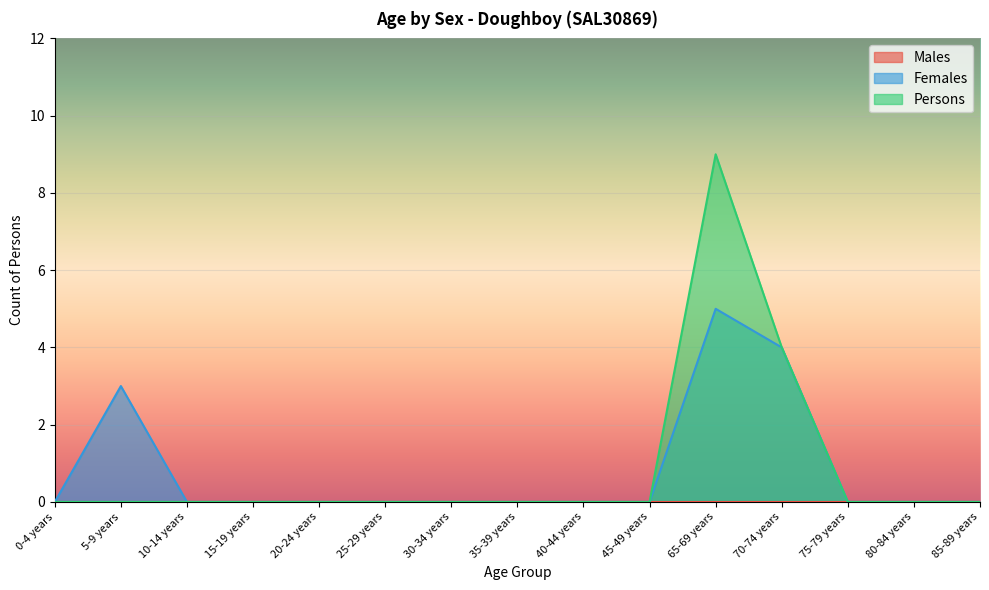

What is the greatest value displayed?

9